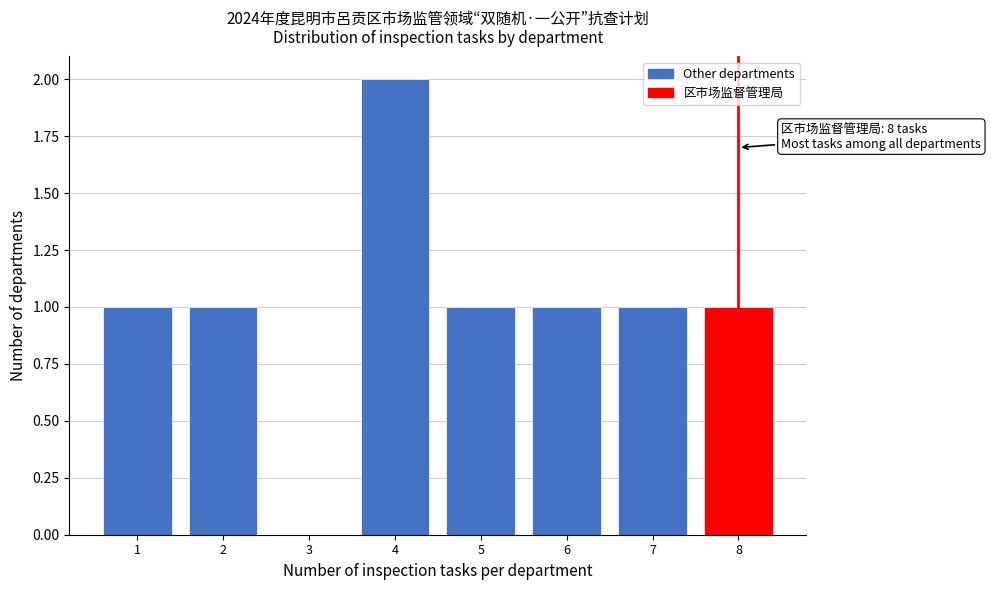

Over which range of the x-axis is the bar tallest?

3.5 to 4.5